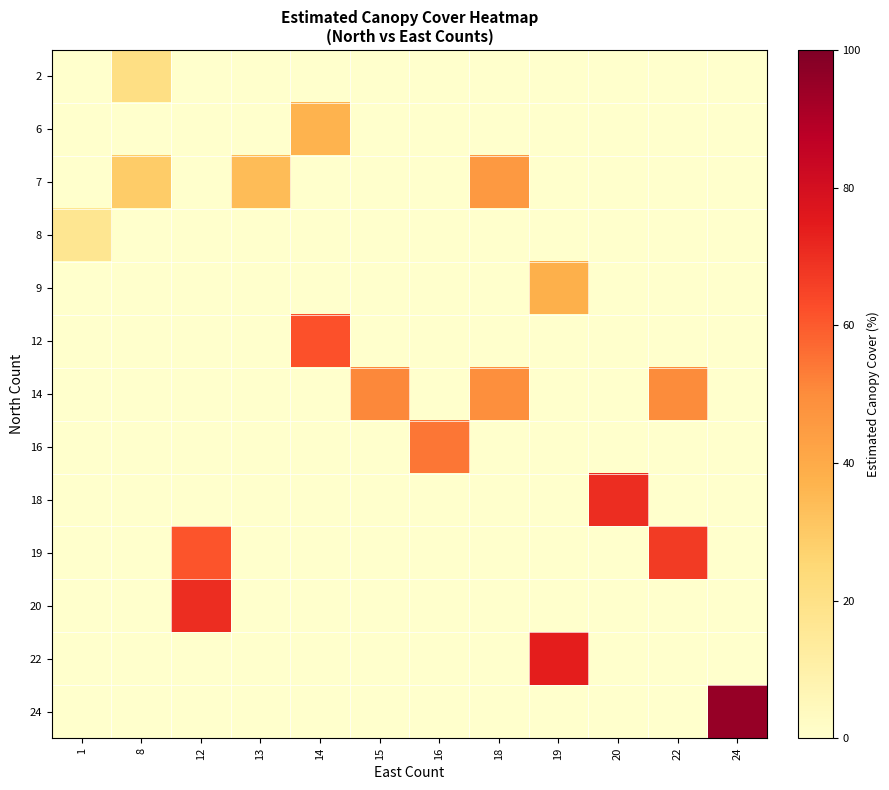

Reading left to right, what are all the values shown in this chart?

2: 1=0.0	8=21.0	12=0.0	13=0.0	14=0.0	15=0.0	16=0.0	18=0.0	19=0.0	20=0.0	22=0.0	24=0.0
6: 1=0.0	8=0.0	12=0.0	13=0.0	14=37.0	15=0.0	16=0.0	18=0.0	19=0.0	20=0.0	22=0.0	24=0.0
7: 1=0.0	8=29.0	12=0.0	13=34.0	14=0.0	15=0.0	16=0.0	18=46.0	19=0.0	20=0.0	22=0.0	24=0.0
8: 1=17.0	8=0.0	12=0.0	13=0.0	14=0.0	15=0.0	16=0.0	18=0.0	19=0.0	20=0.0	22=0.0	24=0.0
9: 1=0.0	8=0.0	12=0.0	13=0.0	14=0.0	15=0.0	16=0.0	18=0.0	19=38.0	20=0.0	22=0.0	24=0.0
12: 1=0.0	8=0.0	12=0.0	13=0.0	14=62.0	15=0.0	16=0.0	18=0.0	19=0.0	20=0.0	22=0.0	24=0.0
14: 1=0.0	8=0.0	12=0.0	13=0.0	14=0.0	15=51.0	16=0.0	18=49.0	19=0.0	20=0.0	22=50.0	24=0.0
16: 1=0.0	8=0.0	12=0.0	13=0.0	14=0.0	15=0.0	16=54.5	18=0.0	19=0.0	20=0.0	22=0.0	24=0.0
18: 1=0.0	8=0.0	12=0.0	13=0.0	14=0.0	15=0.0	16=0.0	18=0.0	19=0.0	20=70.0	22=0.0	24=0.0
19: 1=0.0	8=0.0	12=61.0	13=0.0	14=0.0	15=0.0	16=0.0	18=0.0	19=0.0	20=0.0	22=67.0	24=0.0
20: 1=0.0	8=0.0	12=70.0	13=0.0	14=0.0	15=0.0	16=0.0	18=0.0	19=0.0	20=0.0	22=0.0	24=0.0
22: 1=0.0	8=0.0	12=0.0	13=0.0	14=0.0	15=0.0	16=0.0	18=0.0	19=74.0	20=0.0	22=0.0	24=0.0
24: 1=0.0	8=0.0	12=0.0	13=0.0	14=0.0	15=0.0	16=0.0	18=0.0	19=0.0	20=0.0	22=0.0	24=95.0